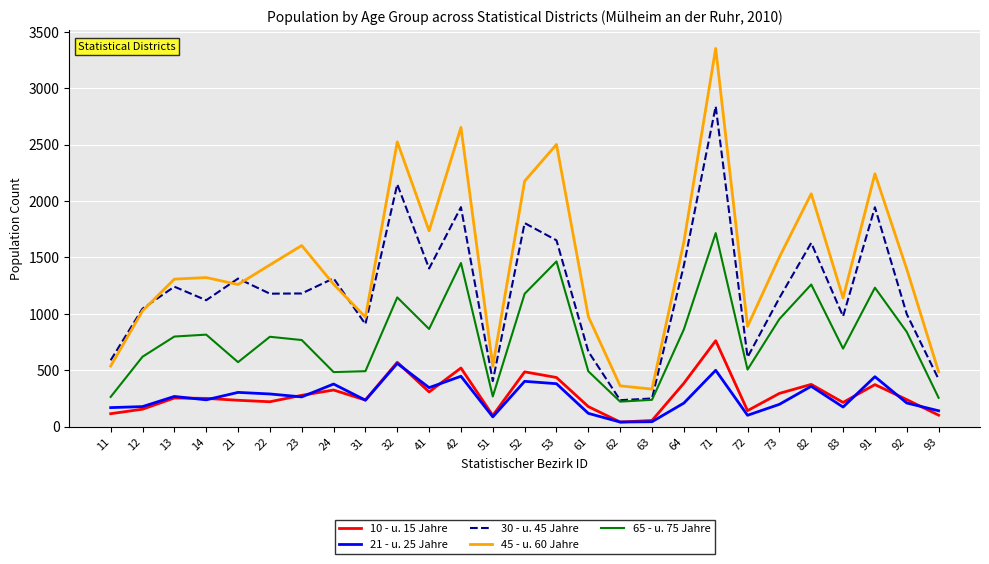

What is the sum of the 45 - u. 60 Jahre values at 91 and 53?

4744